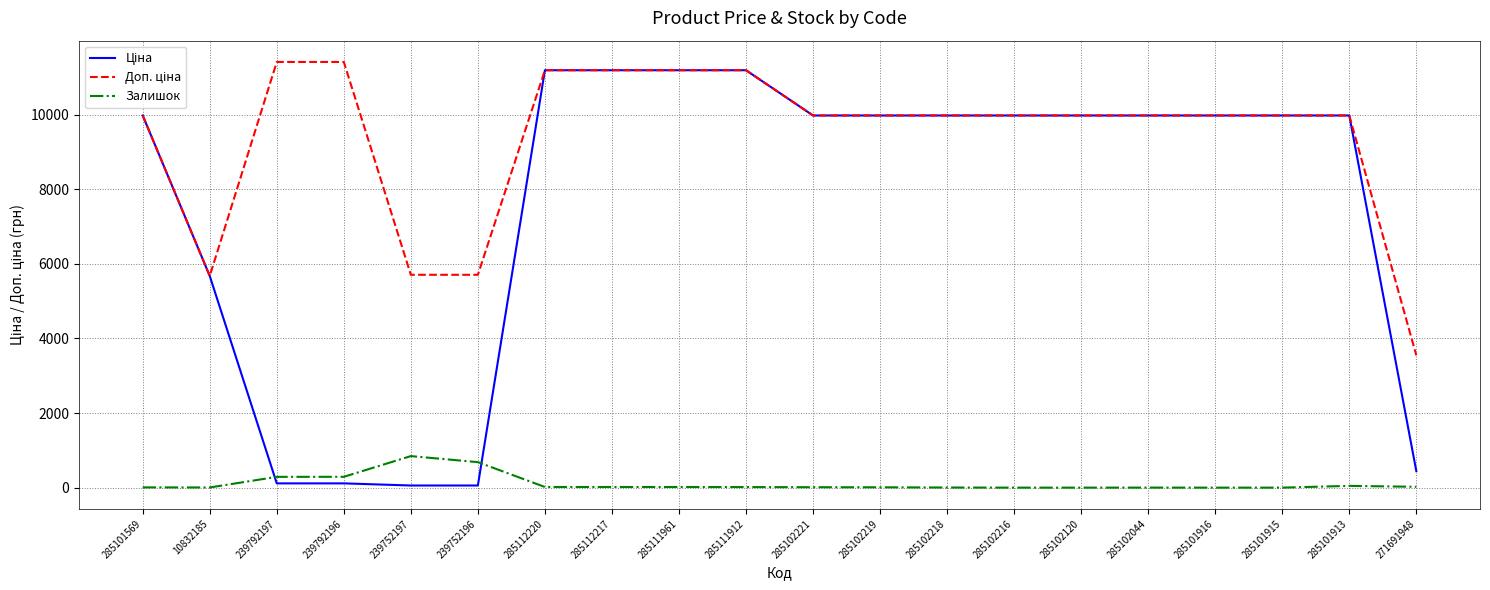

How many lines are shown in the chart?

3